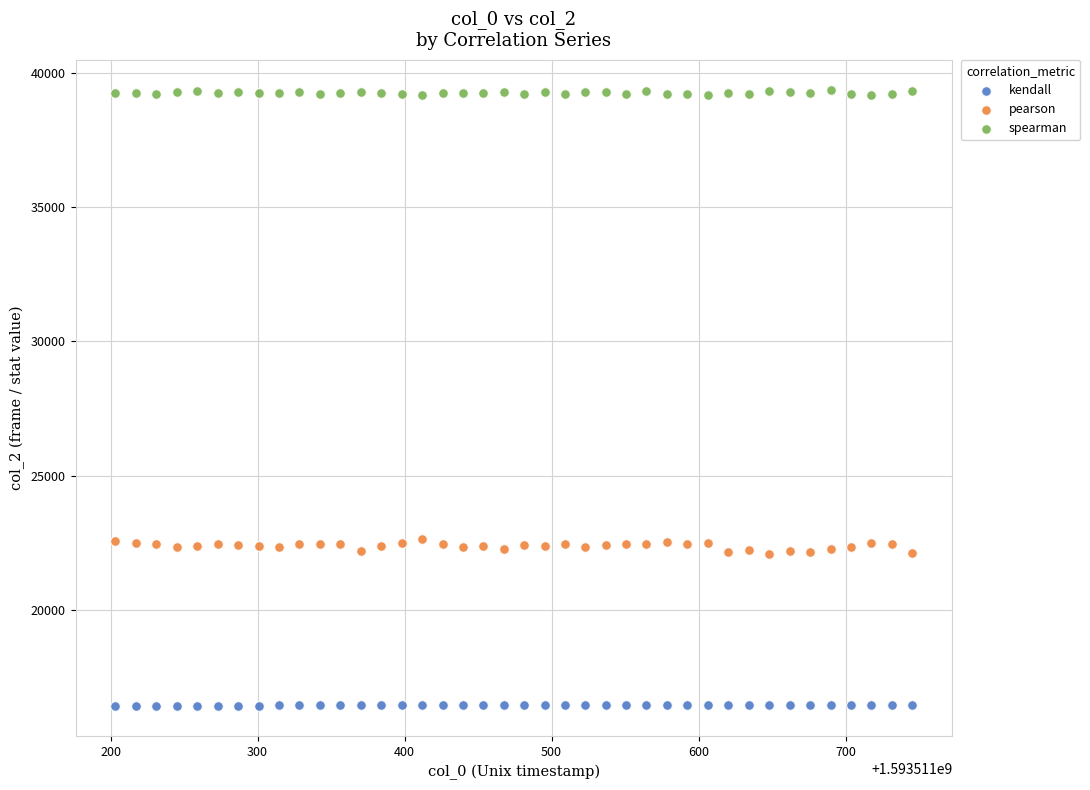

Across all data points, what is the range of Y values (max minus min)?

22923